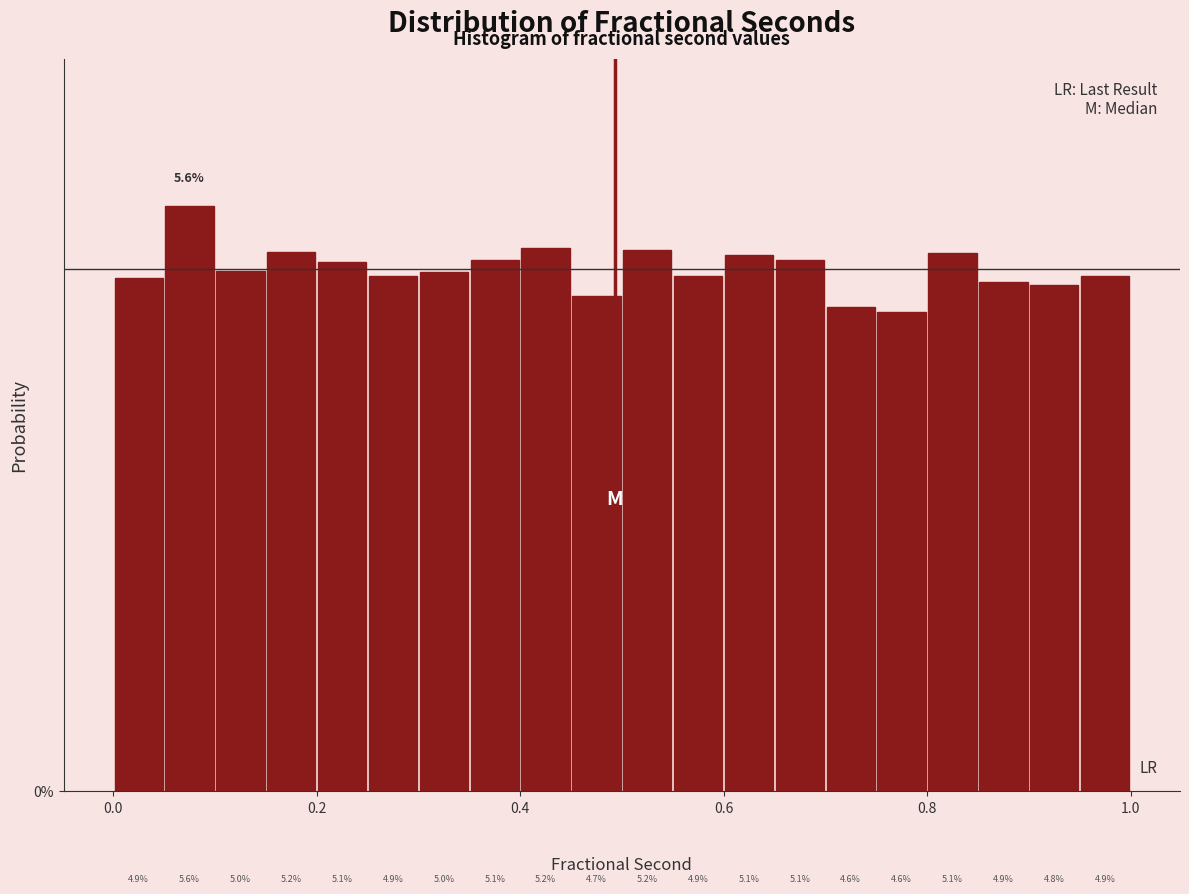

Read against the x-axis, roughly where is the centre of the tallest bar?

0.08